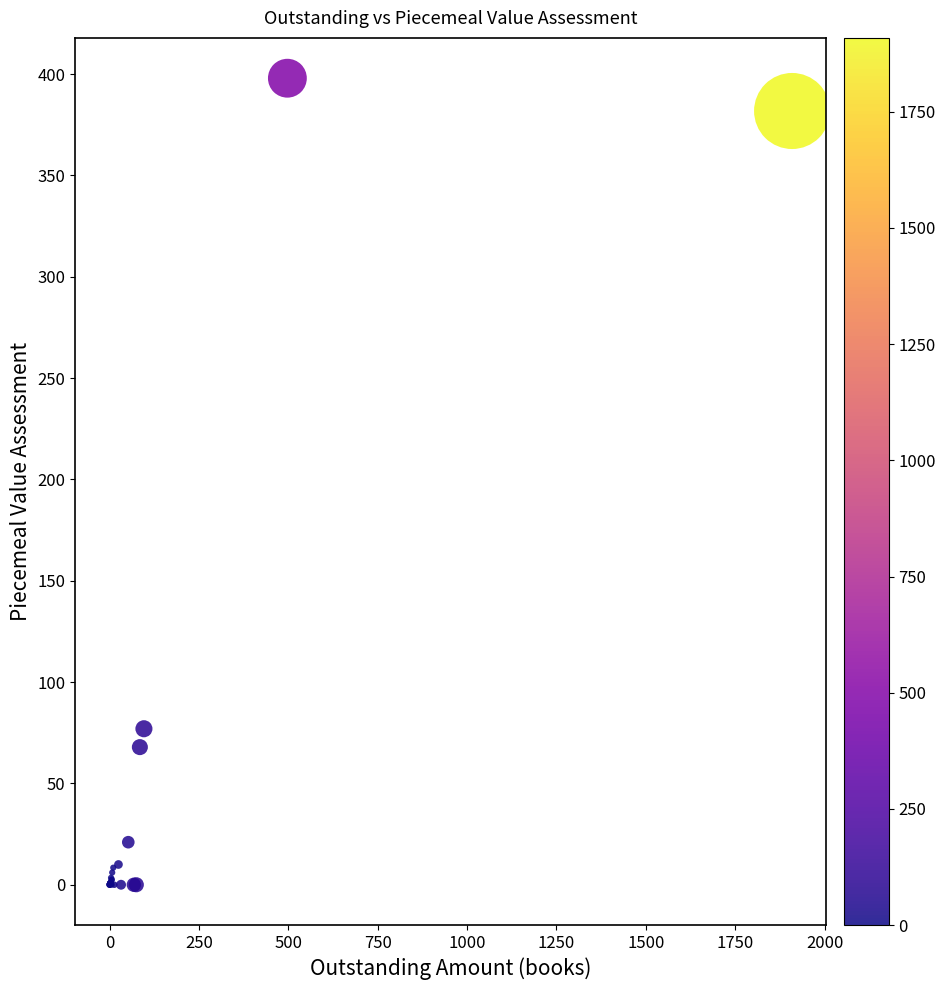

What Y value in the scatter plot is closest to 198?

77.0